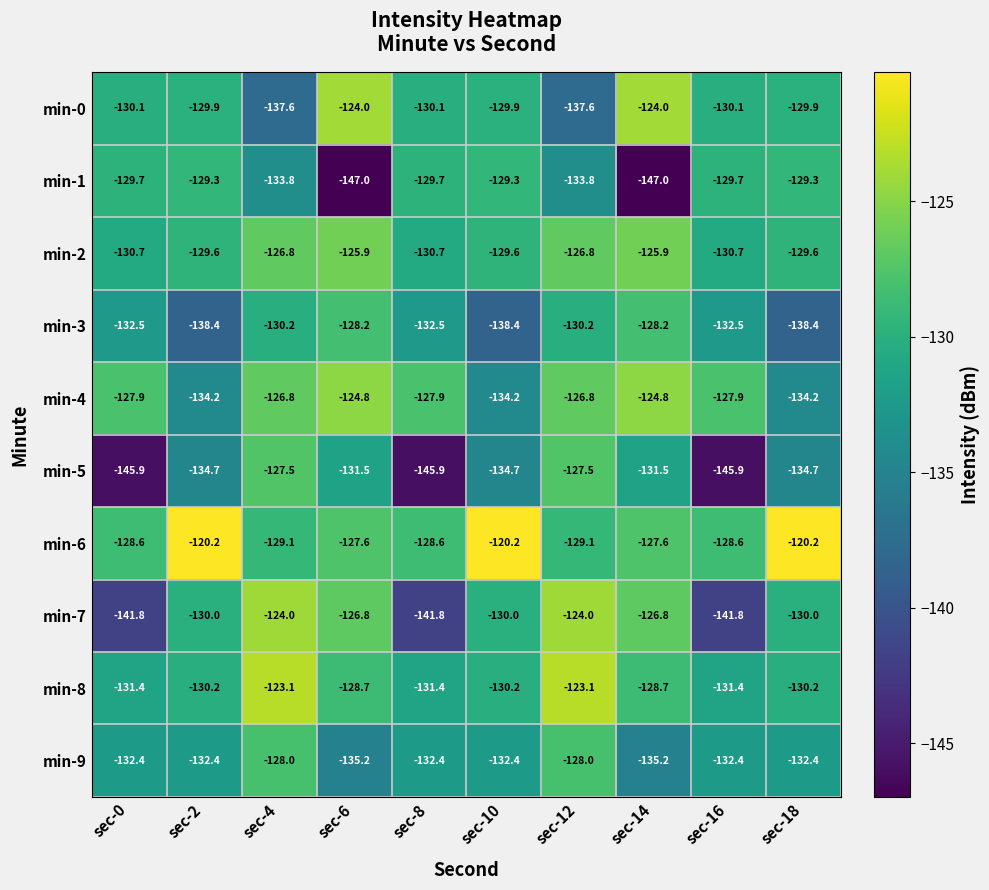

What is the total value across all series at sec-2?

-1308.9